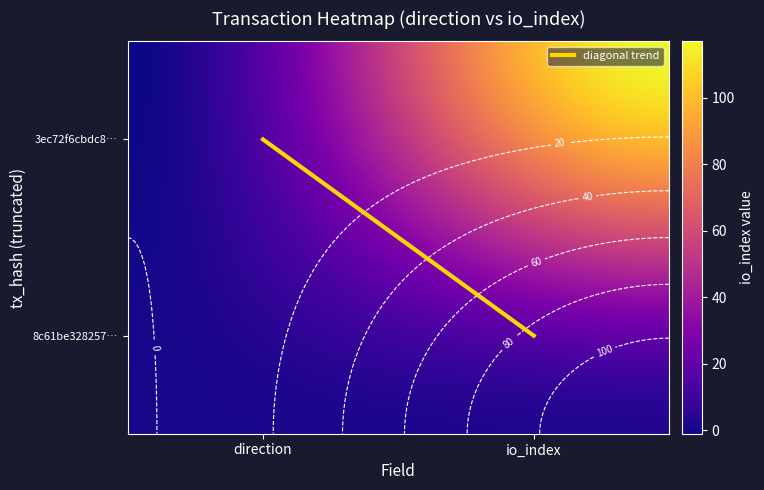

How many values in the 3ec72f6cbdc859aa1f7422ee23e7eae23383ba8 series are below 117?

1